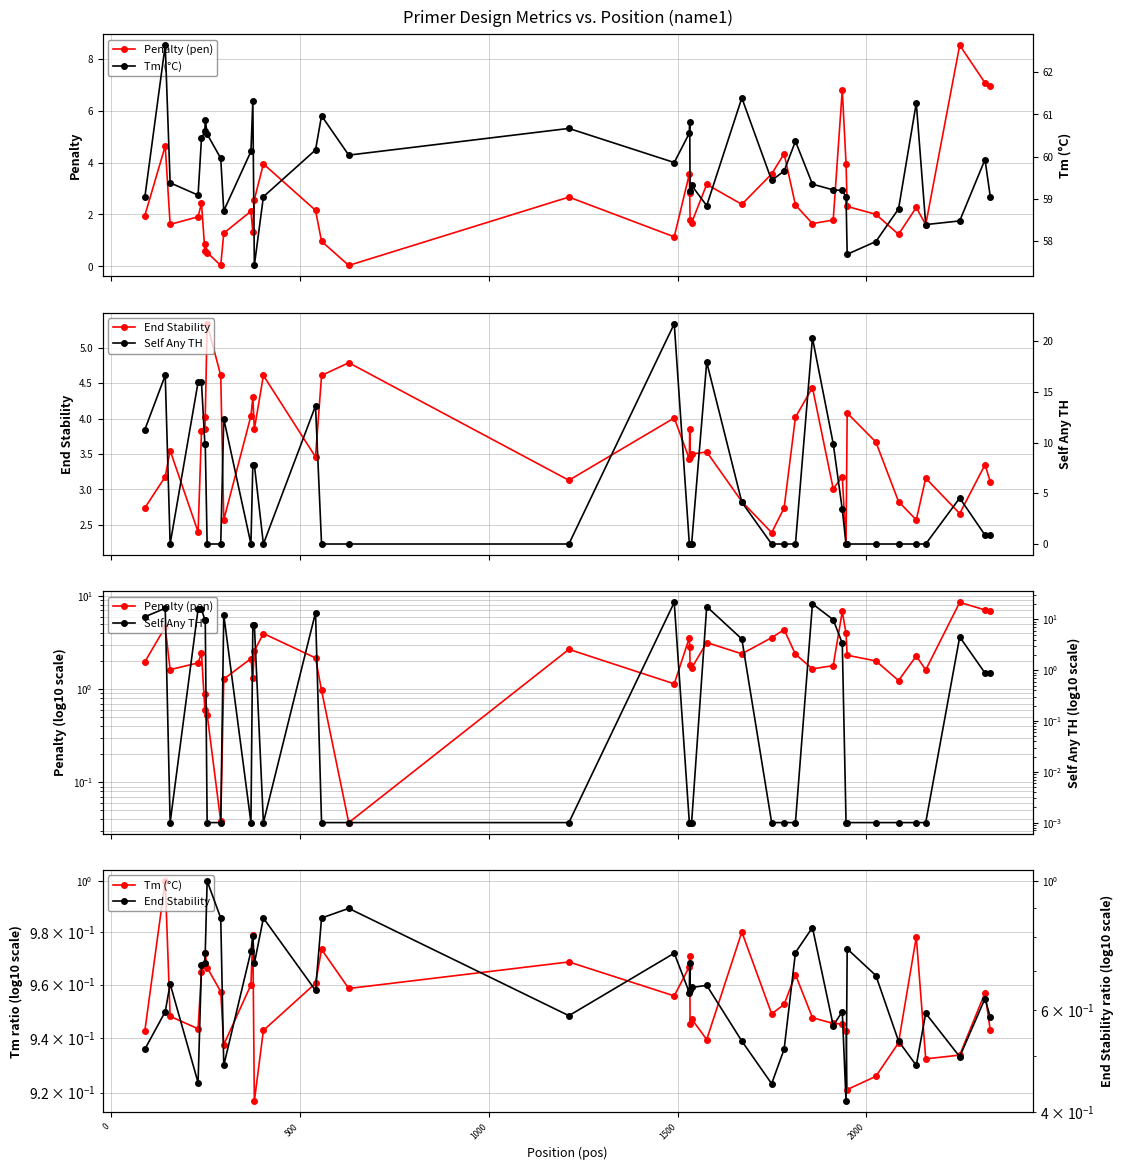

How many interior local peaks does the End Stability series have?

13